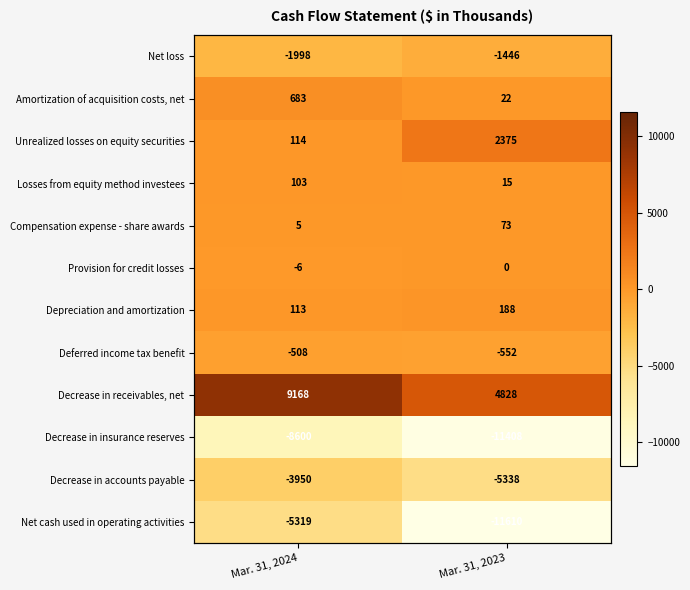

Between Mar. 31, 2024 and Mar. 31, 2023, which is larger?

Mar. 31, 2023